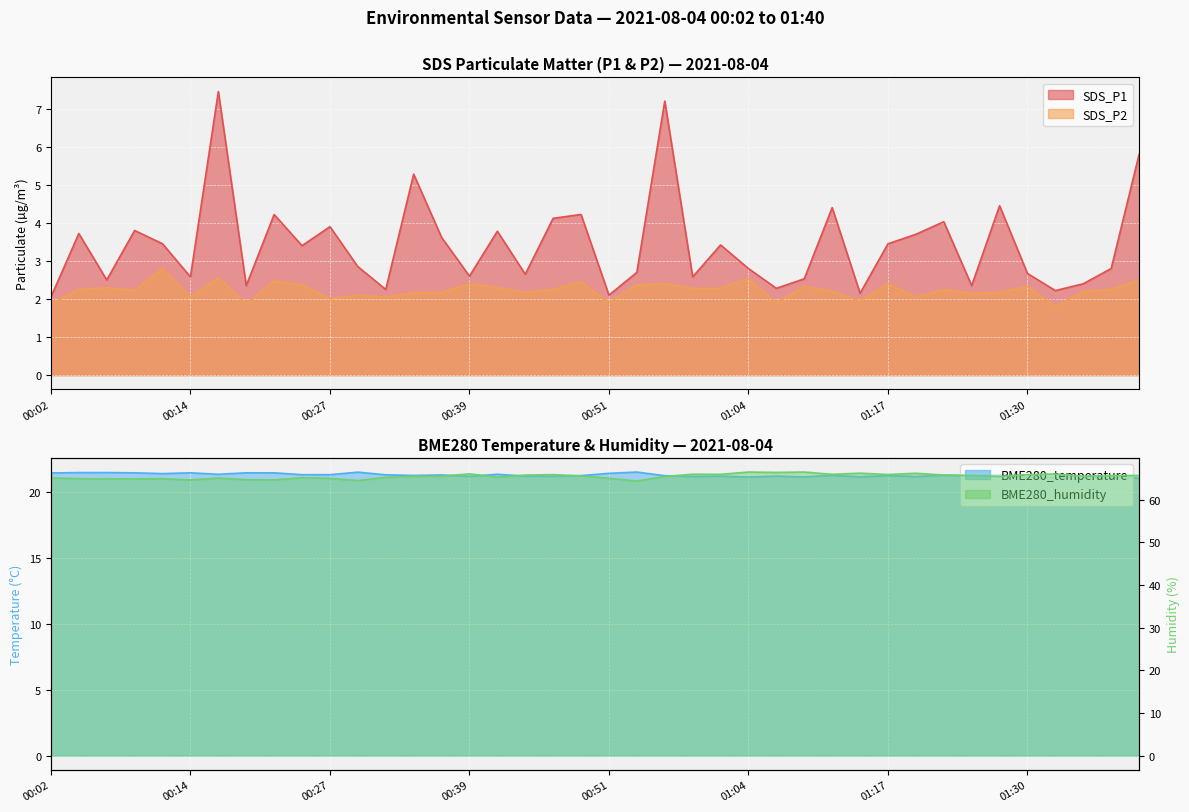

What is the value of the BME280_humidity point at the 19th from the left?

65.9